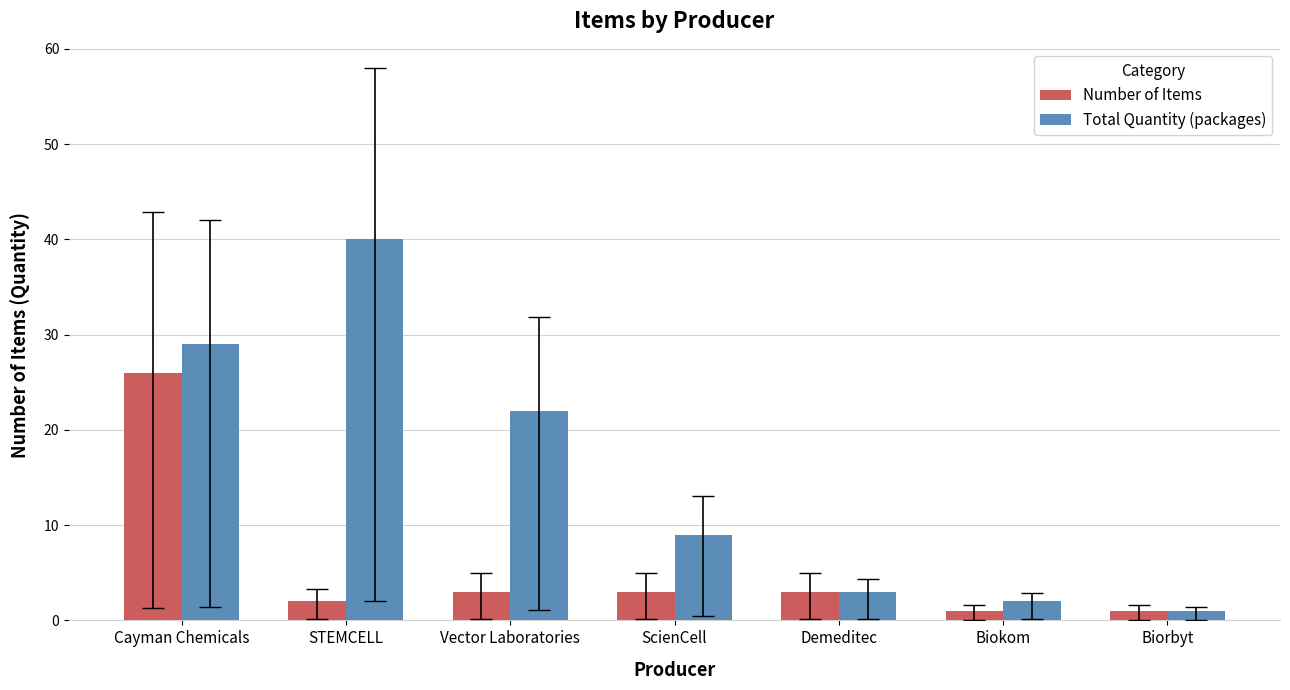

At ScienCell, list the series in order from smallest to largest.

Number of Items, Total Quantity (packages)